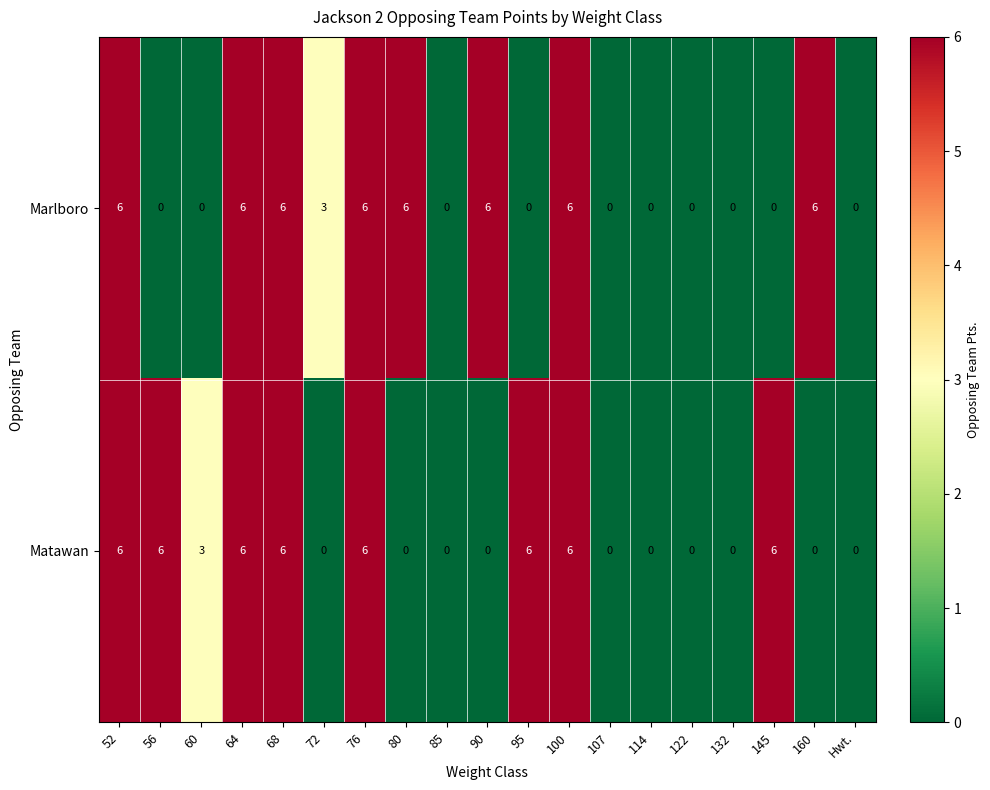

What is the total value across all series at 100?

12